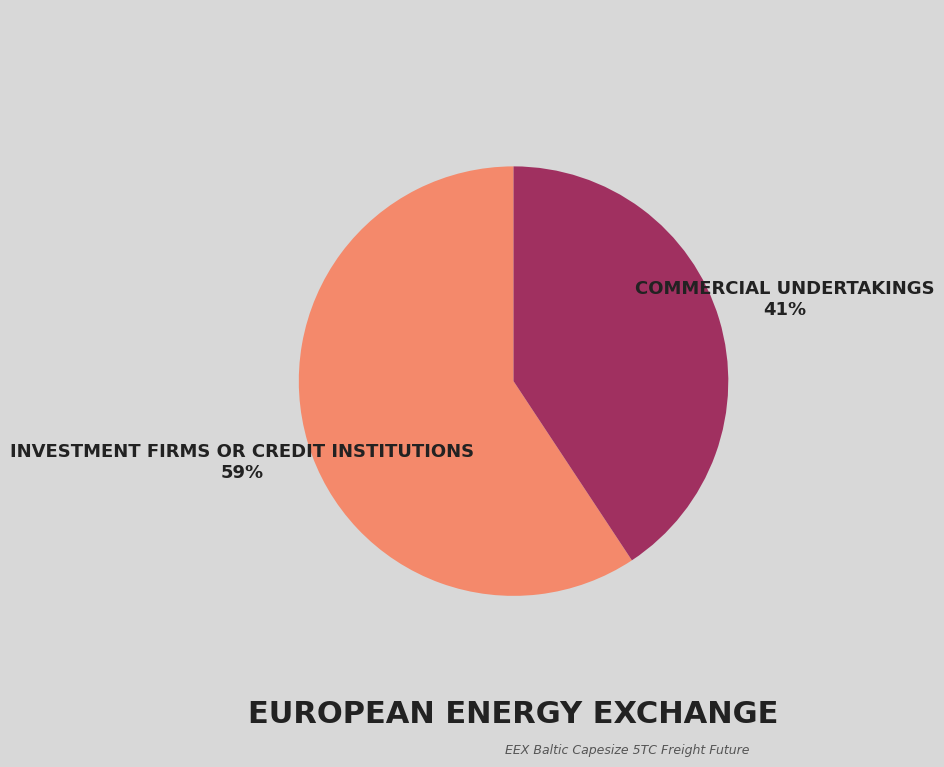

How many segments does this pie chart have?

2